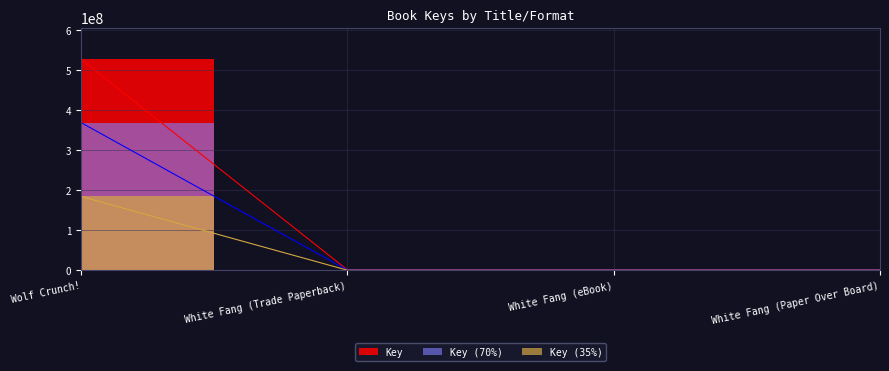

What is the value of the 1st point from the left?

527911310